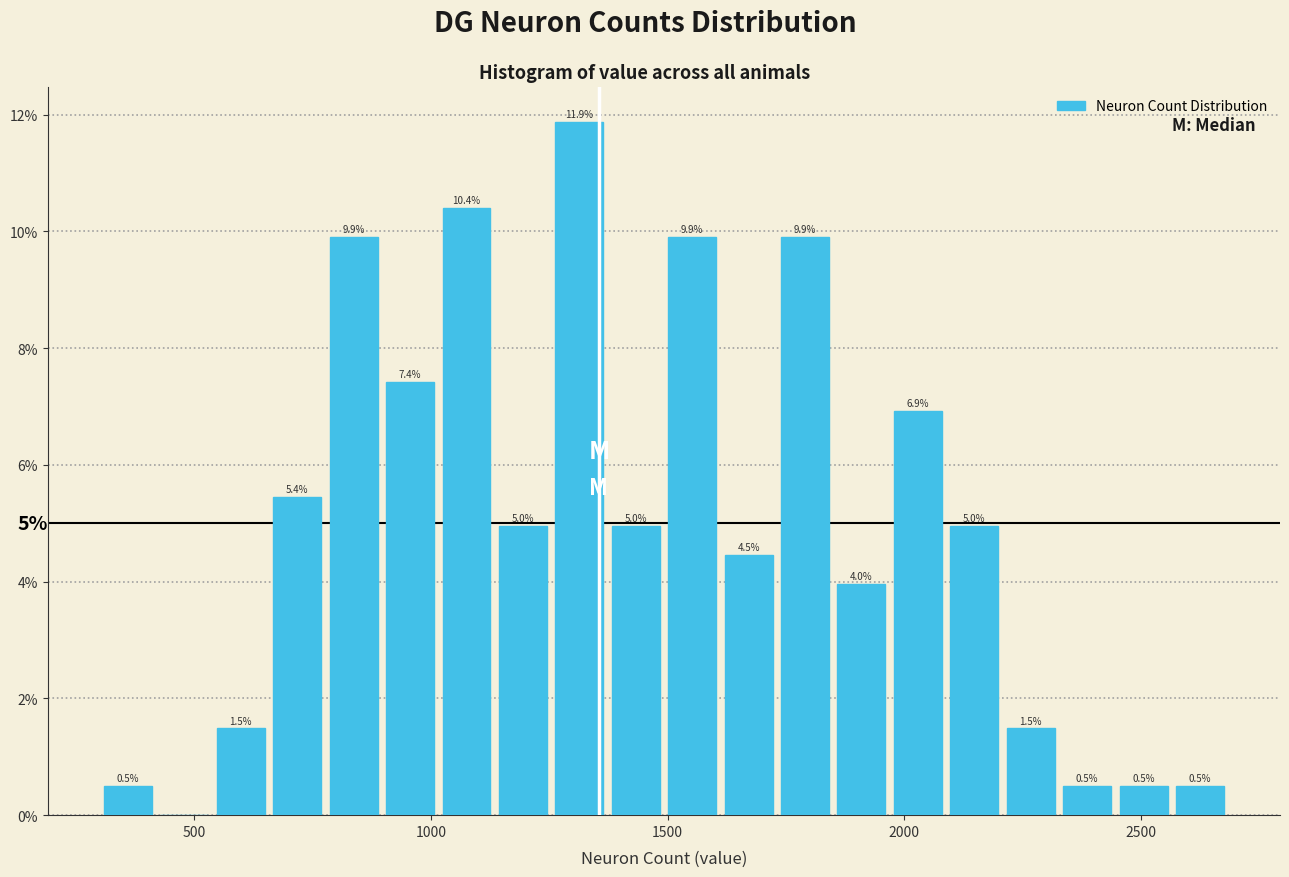

Read against the x-axis, roughly where is the centre of the tallest bar?

1300